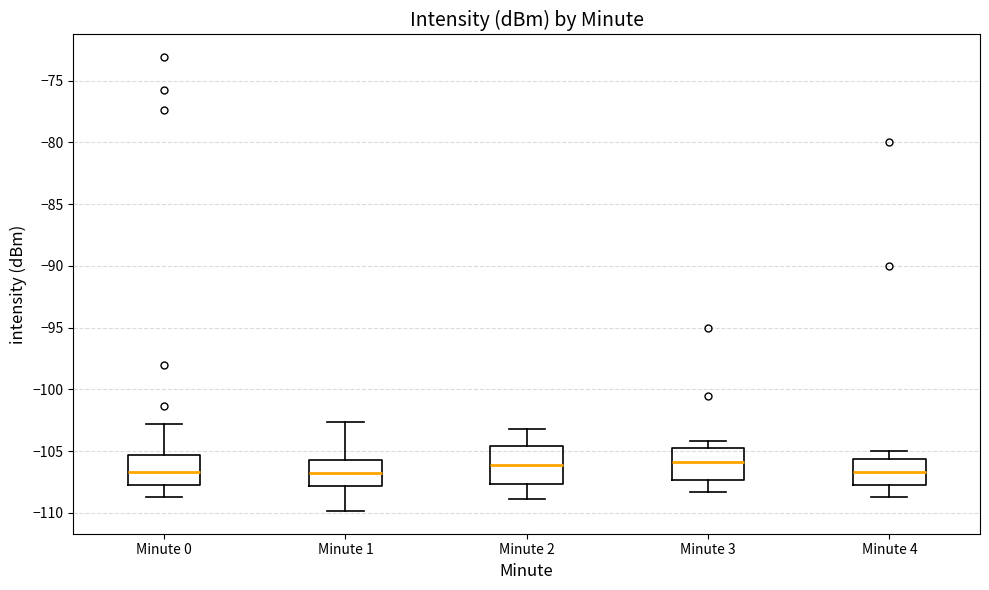

Reading left to right, transcribe this box plot: for each box, give where its median line is, the range the box spans, and where its two whiskers end, as read against the y-axis. The values are not printed on the chart, so give them approximately, as read against the axis.

Minute 0: median -106.5, box -107.5 to -105.5, whiskers -108.5 to -103.0
Minute 1: median -107.0, box -108.0 to -105.5, whiskers -110.0 to -102.5
Minute 2: median -106.0, box -107.5 to -104.5, whiskers -109.0 to -103.0
Minute 3: median -106.0, box -107.5 to -104.5, whiskers -108.5 to -104.0
Minute 4: median -106.5, box -108.0 to -105.5, whiskers -108.5 to -105.0